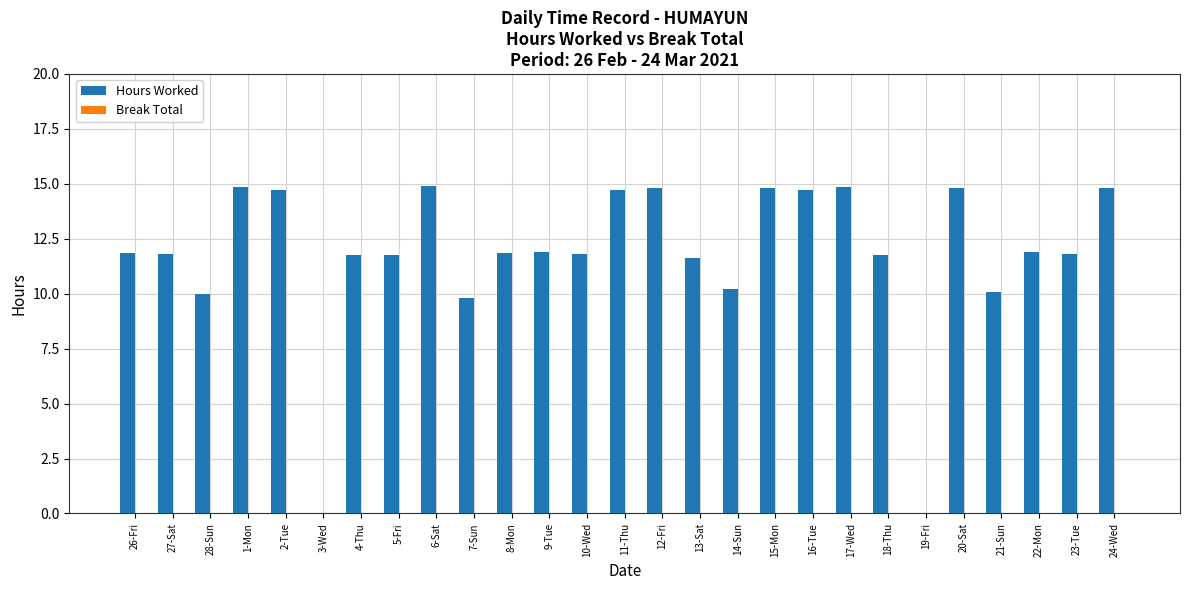

Which has a higher value, 9-Tue or 19-Fri?

9-Tue